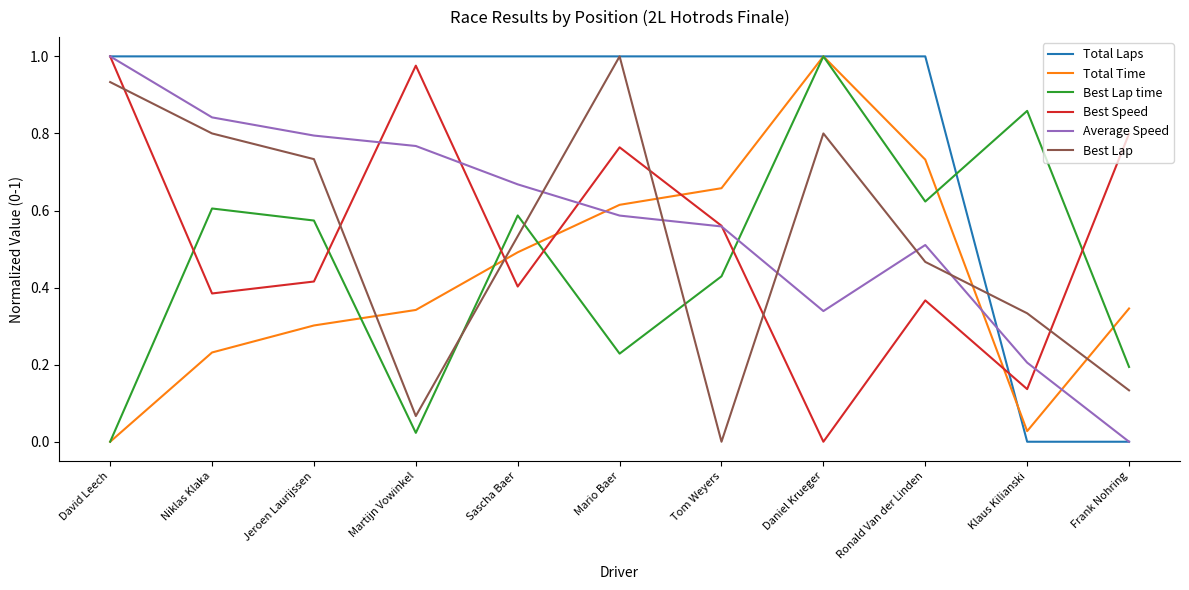

Count the number of data series in this chart.

6